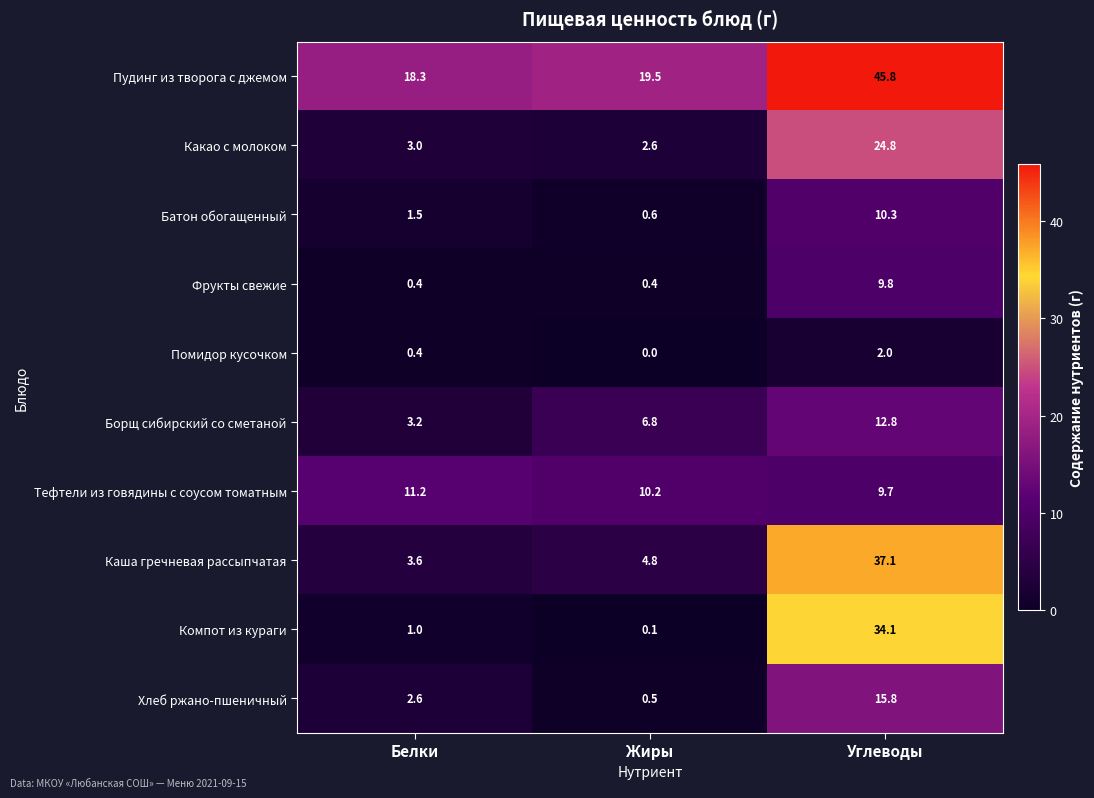

What is the spread (max minus min) of values at Жиры?

19.5